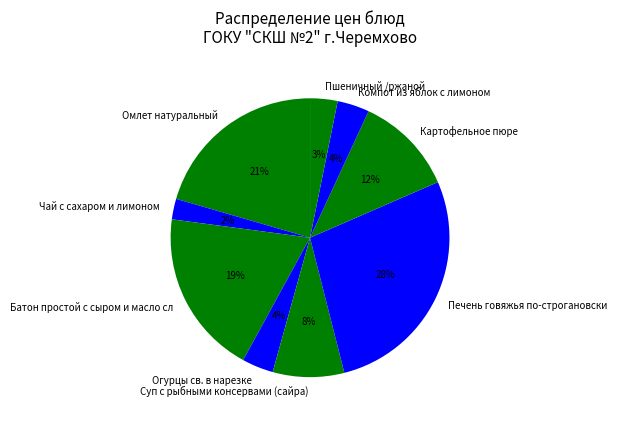

What percentage is the Огурцы св. в нарезке slice, to the nearest percent?

4%